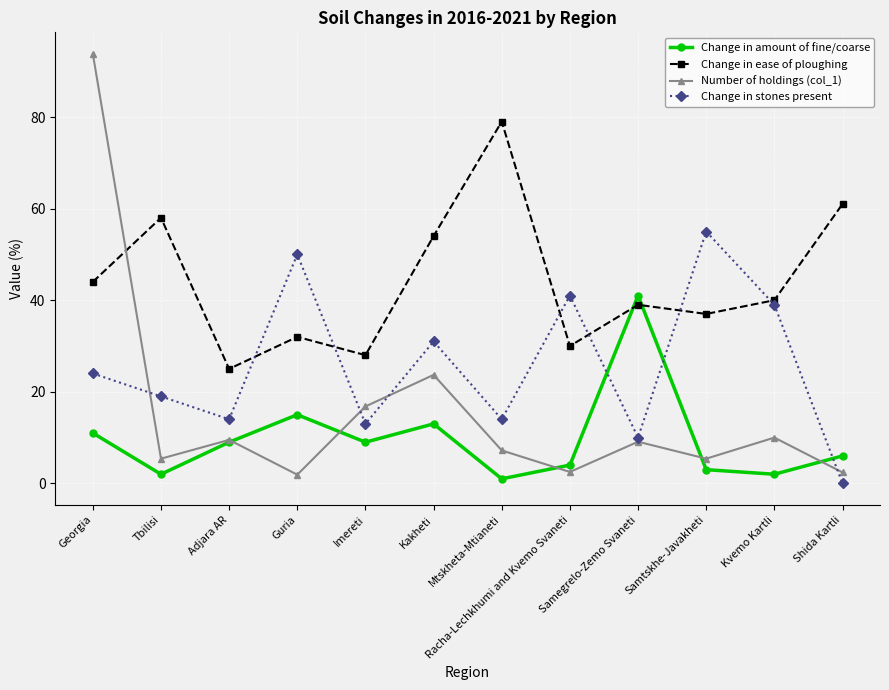

The Change in ease of ploughing series shows 106.8 at Mtskheta-Mtianeti. True or false?

False